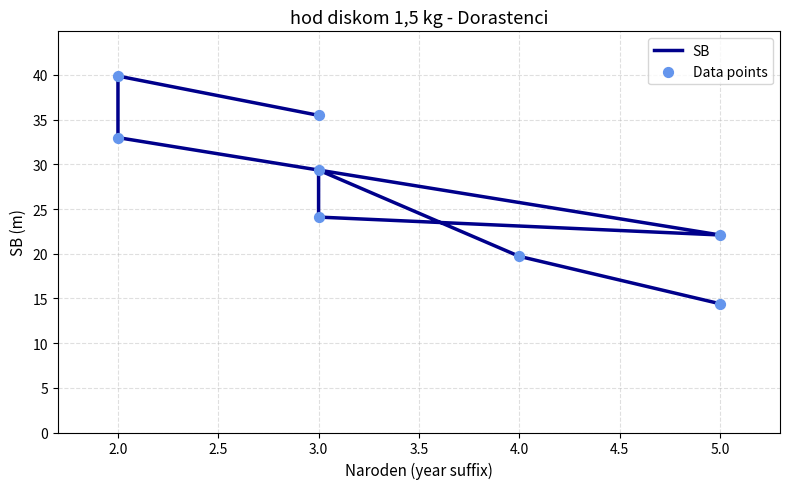

Which series contains the lowest Y value?

SB